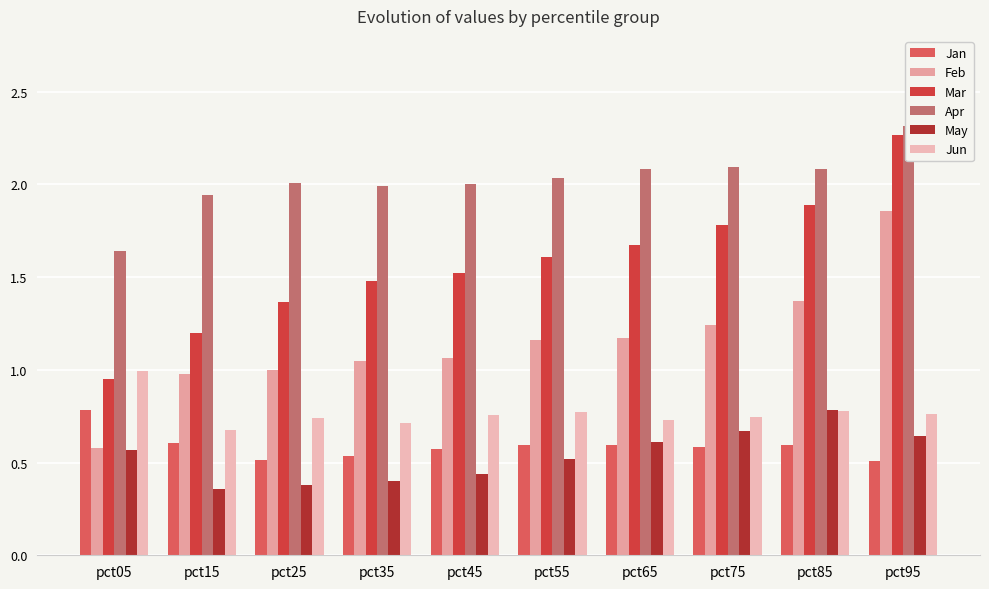

Which series has the widest spread of values?

Mar